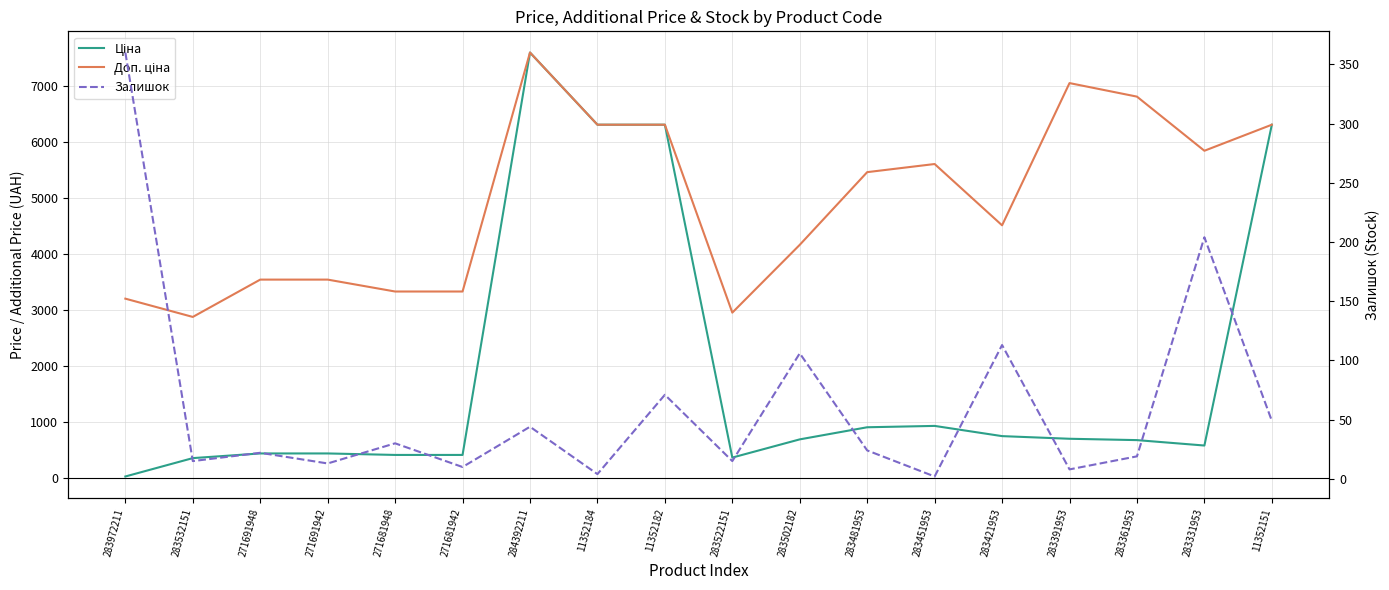

Which series has the largest total across all categories?

Доп. ціна